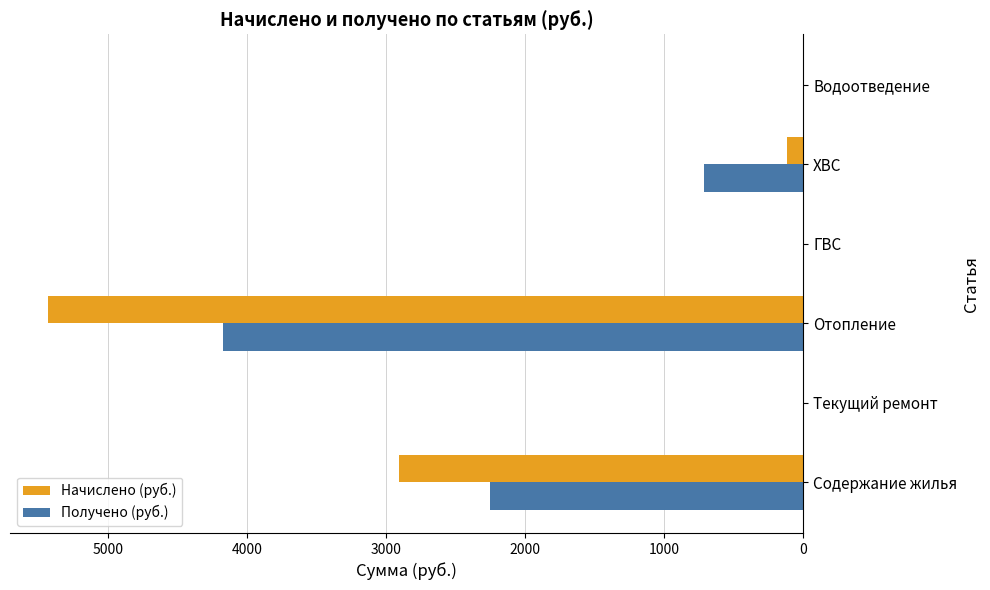

What is the sum of all Получено (руб.) values?

7150.0